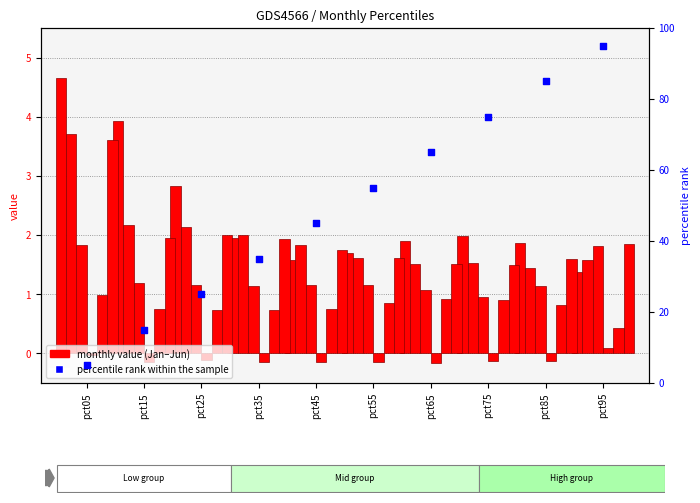

Which series has the largest Y range (max minus min)?

percentile rank within the sample